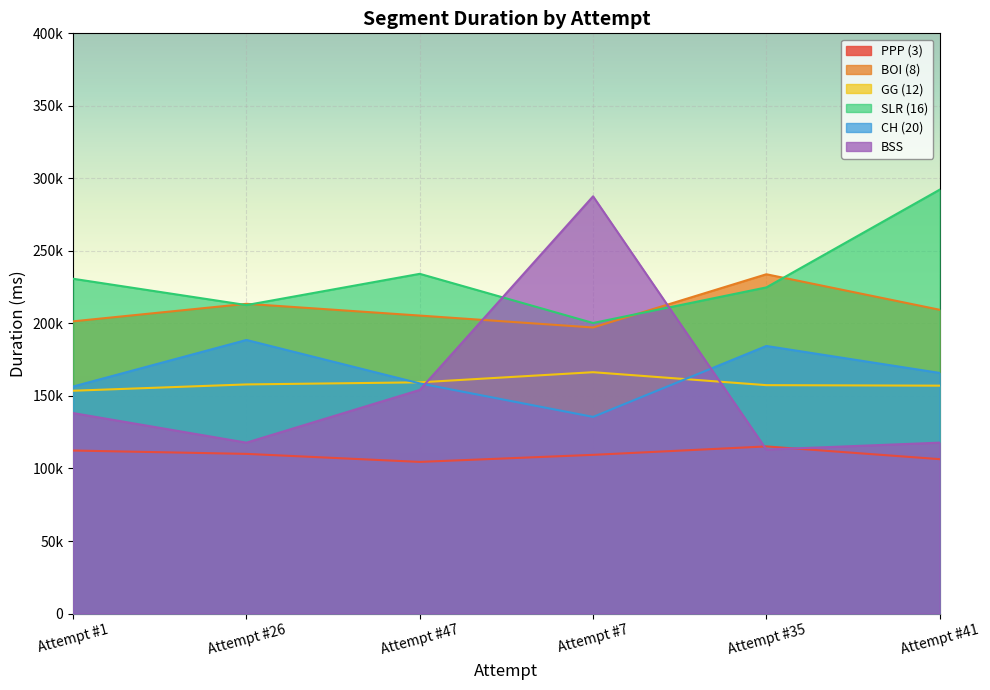

What is the sum of the CH (20) values at Attempt #7 and Attempt #47?

294220